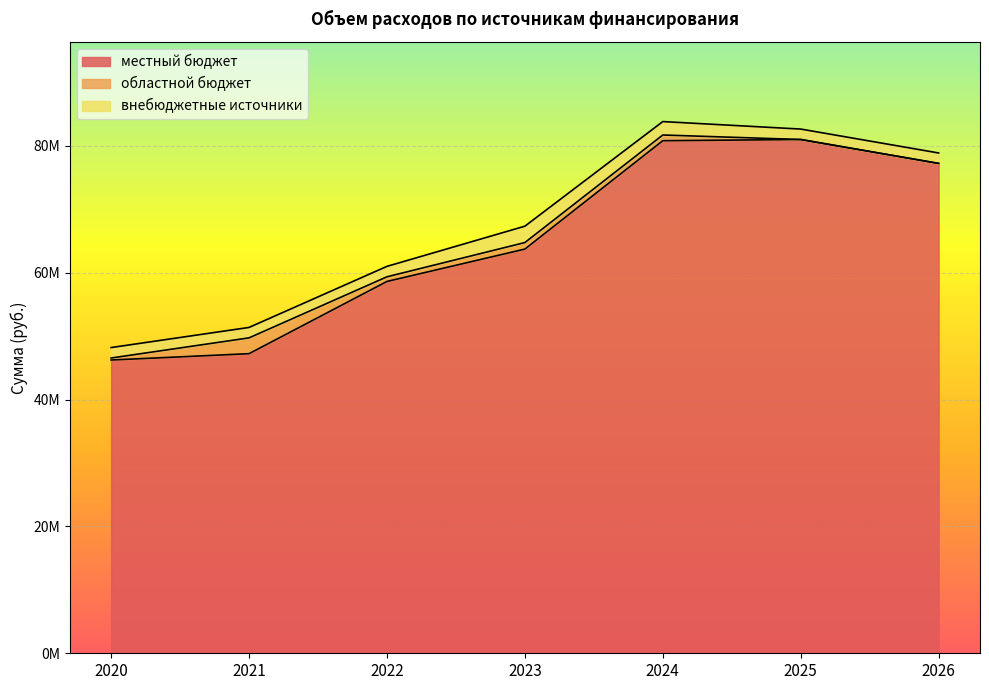

Which series has the largest range (max minus min)?

местный бюджет